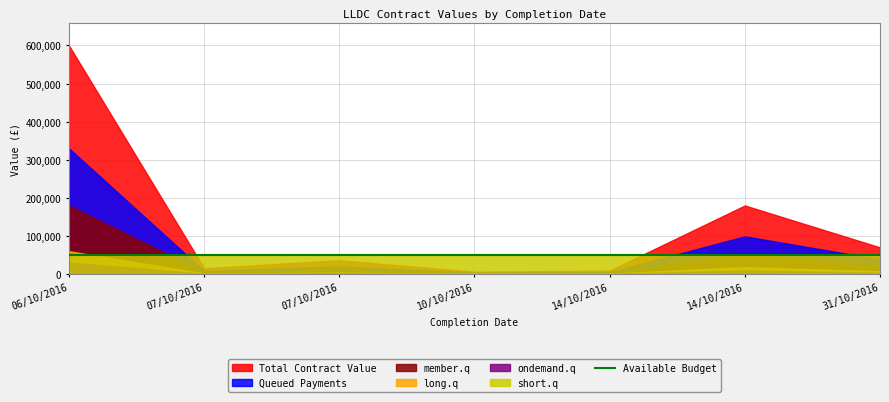

How many lines are shown in the chart?

1